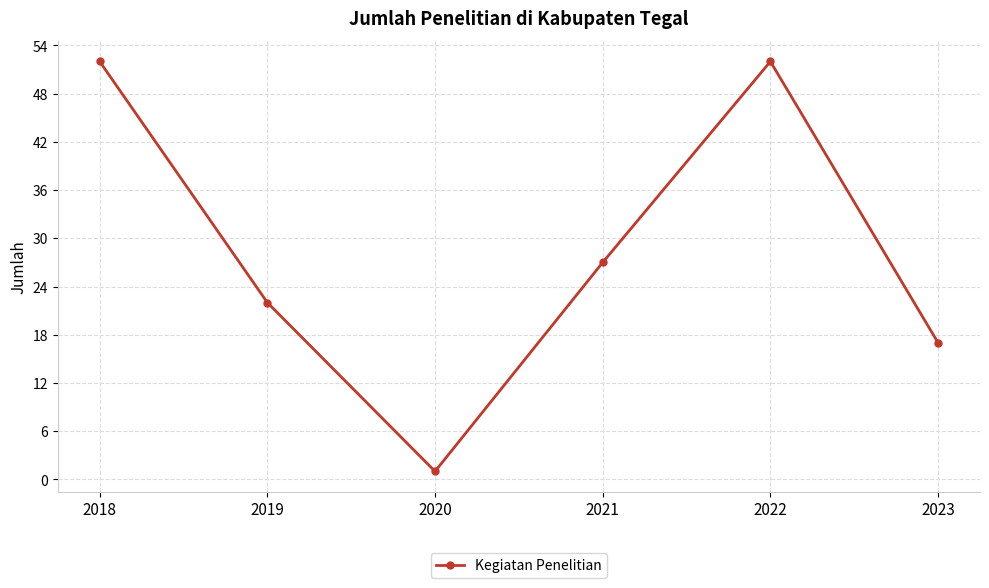

Where is the first local minimum?

2020